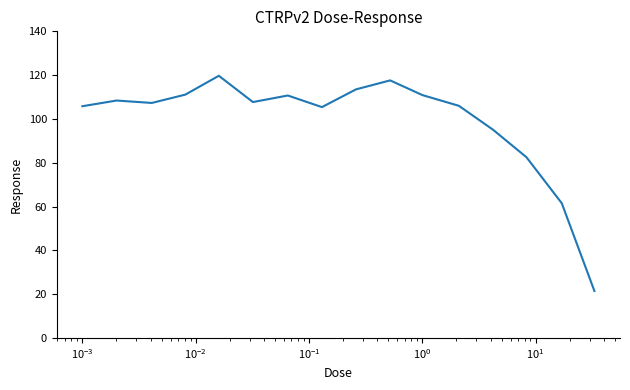

What is the maximum value shown in the chart?

119.7